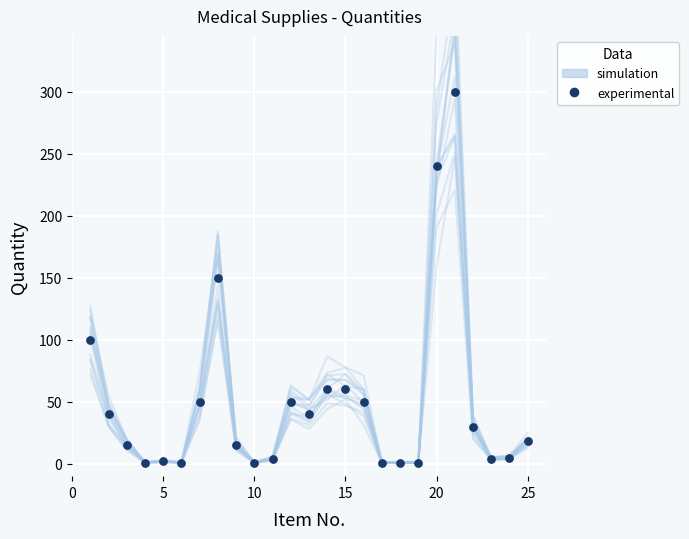

At how many categories does at least one series exceed 188?

2